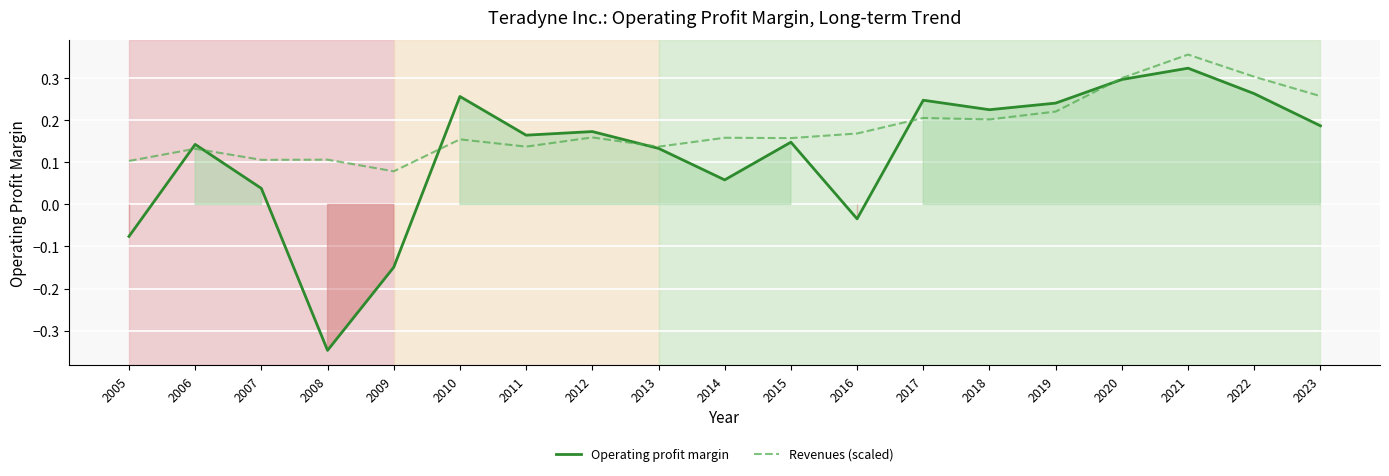

Is this an area chart (filled region under the line)?

No